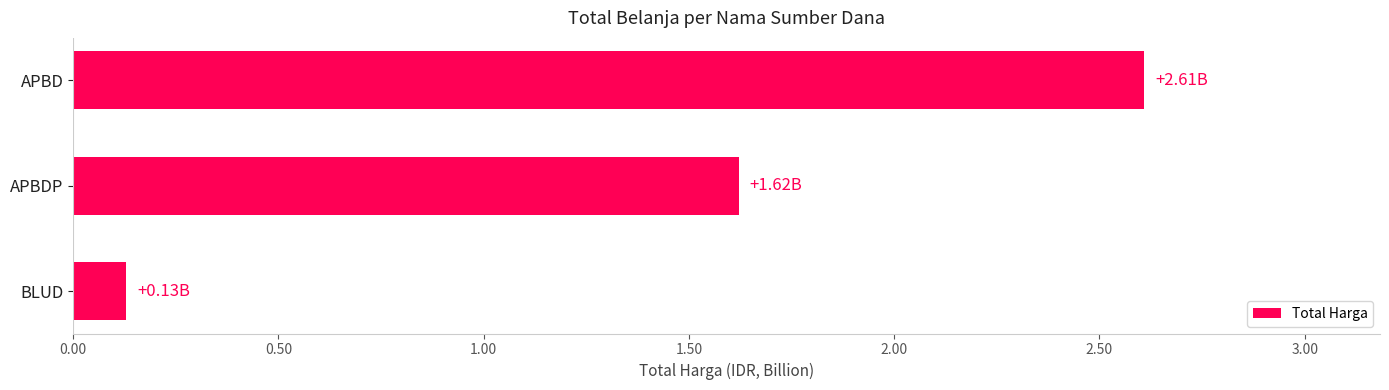

What is the change in value from APBD to BLUD?

-2.5